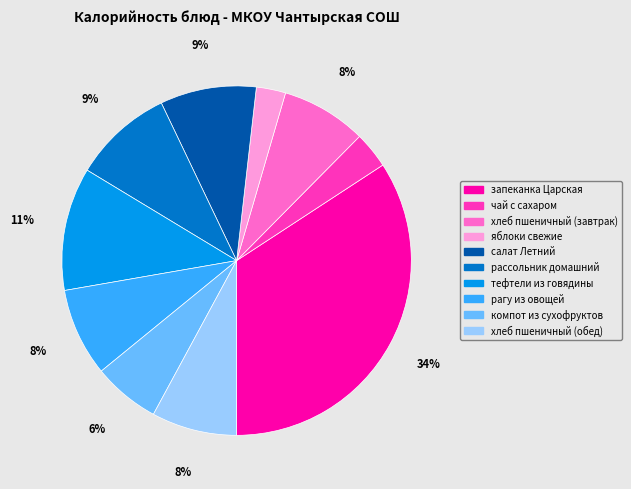

What is the largest slice in the pie chart?

запеканка Царская